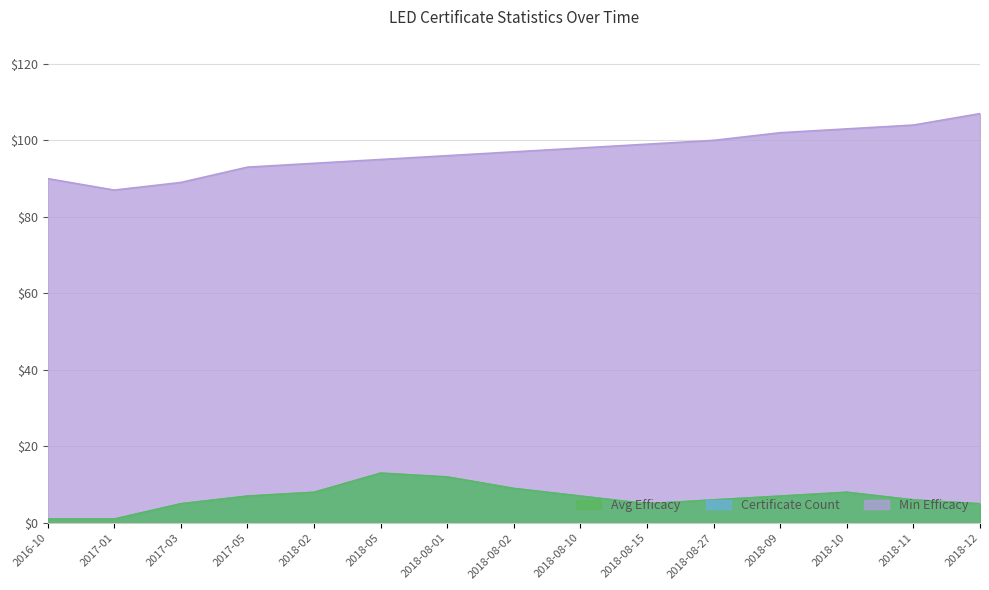

At which label does Min Efficacy first exceed 97?

2018-08-10